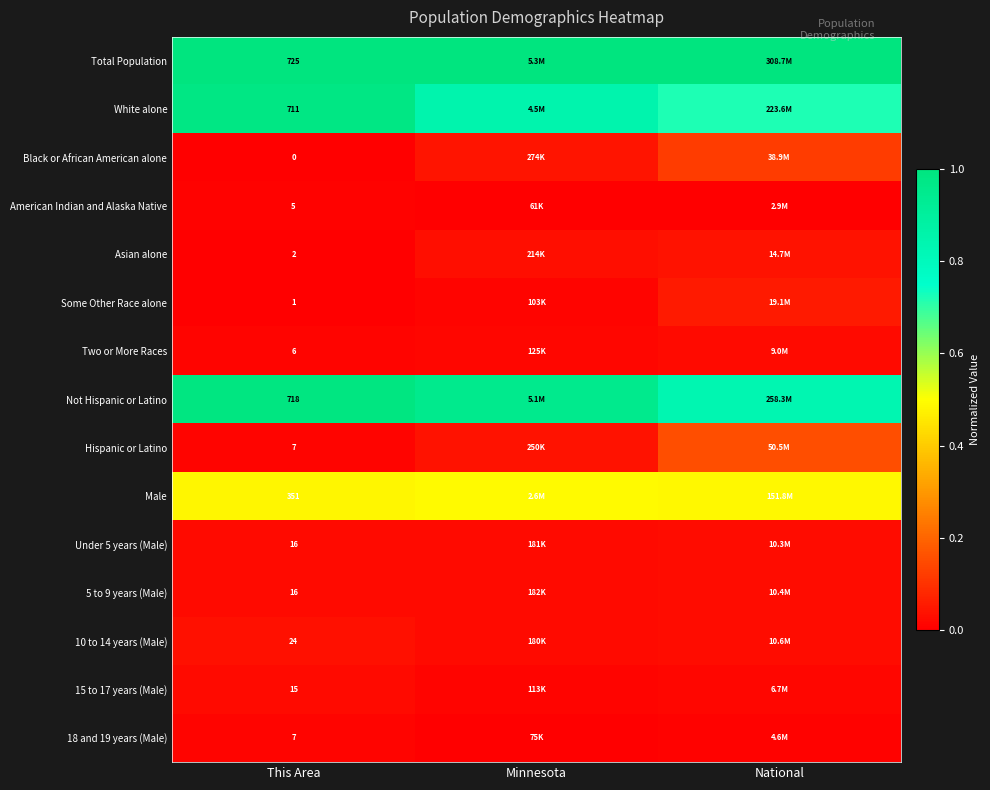

The 5 to 9 years (Male) series shows 0.0 at National. True or false?

False